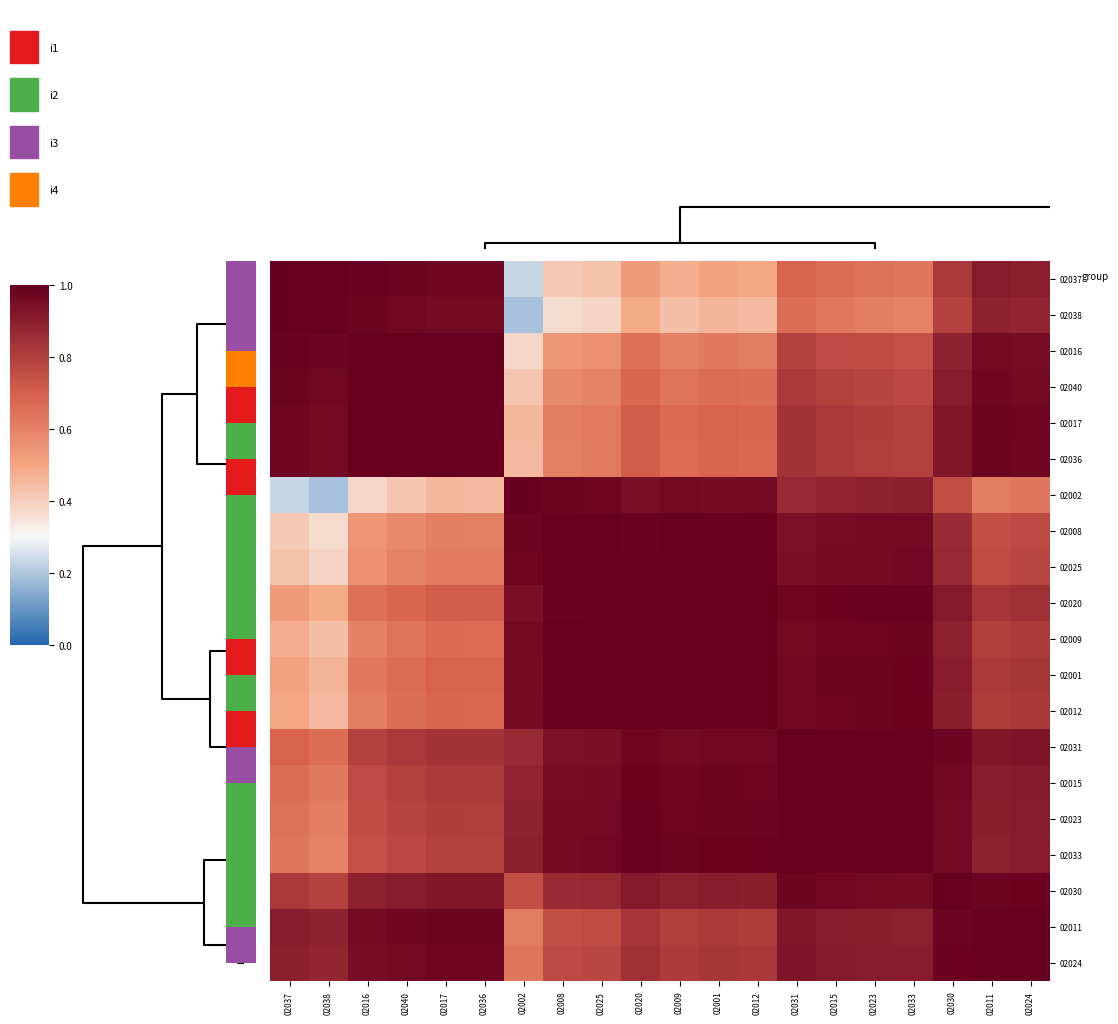

How many categories are shown in the chart?

20